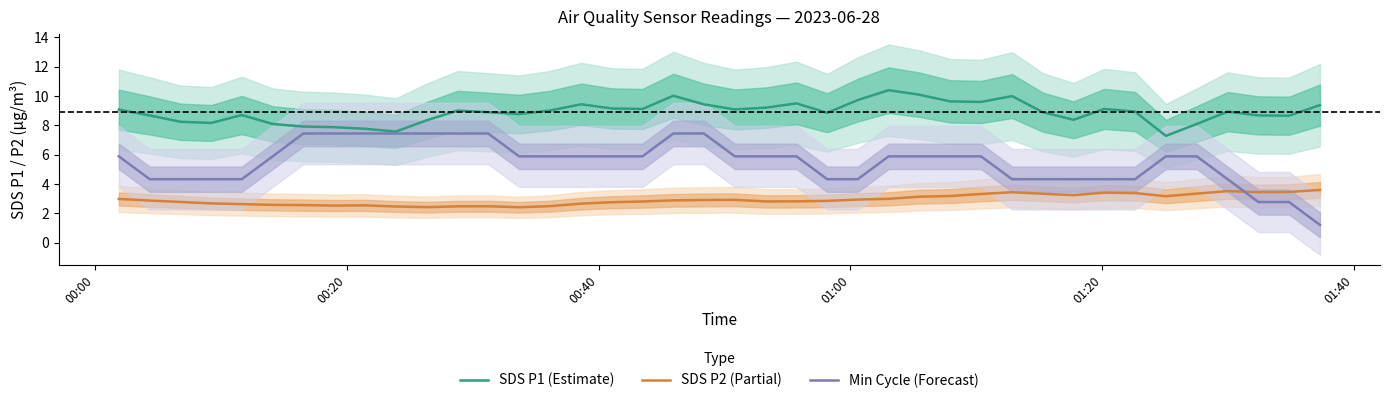

Which series has the largest total across all categories?

SDS P1 (Estimate)